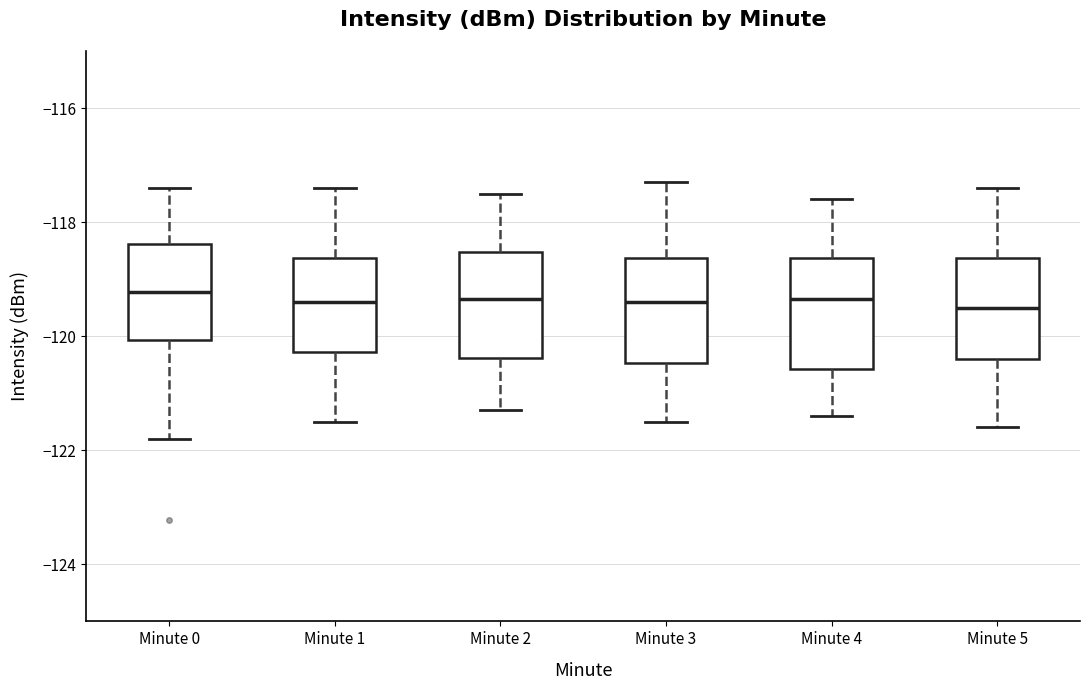

Reading left to right, transcribe this box plot: for each box, give where its median line is, the range the box spans, and where its two whiskers end, as read against the y-axis. The values are not printed on the chart, so give them approximately, as read against the axis.

Minute 0: median -119.2, box -120.0 to -118.4, whiskers -121.8 to -117.4
Minute 1: median -119.4, box -120.2 to -118.6, whiskers -121.4 to -117.4
Minute 2: median -119.4, box -120.4 to -118.6, whiskers -121.2 to -117.4
Minute 3: median -119.4, box -120.4 to -118.6, whiskers -121.4 to -117.2
Minute 4: median -119.4, box -120.6 to -118.6, whiskers -121.4 to -117.6
Minute 5: median -119.4, box -120.4 to -118.6, whiskers -121.6 to -117.4